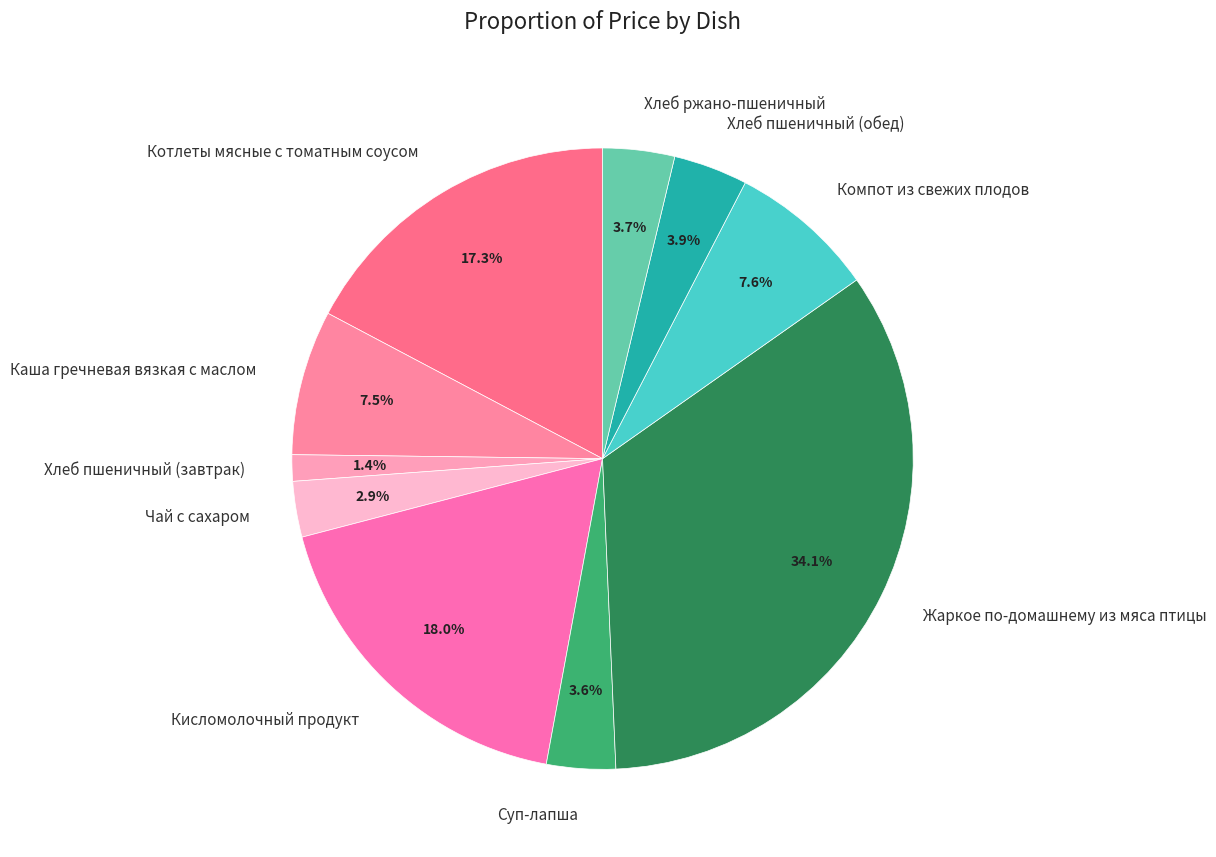

How many segments does this pie chart have?

10